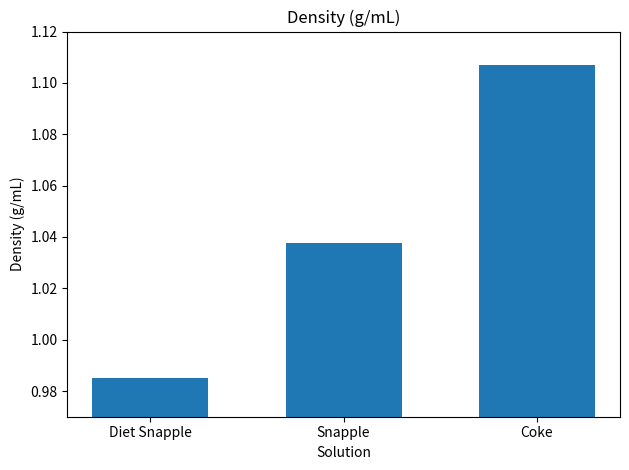

What is the ratio of the value at Diet Snapple to the value at Coke?

0.9